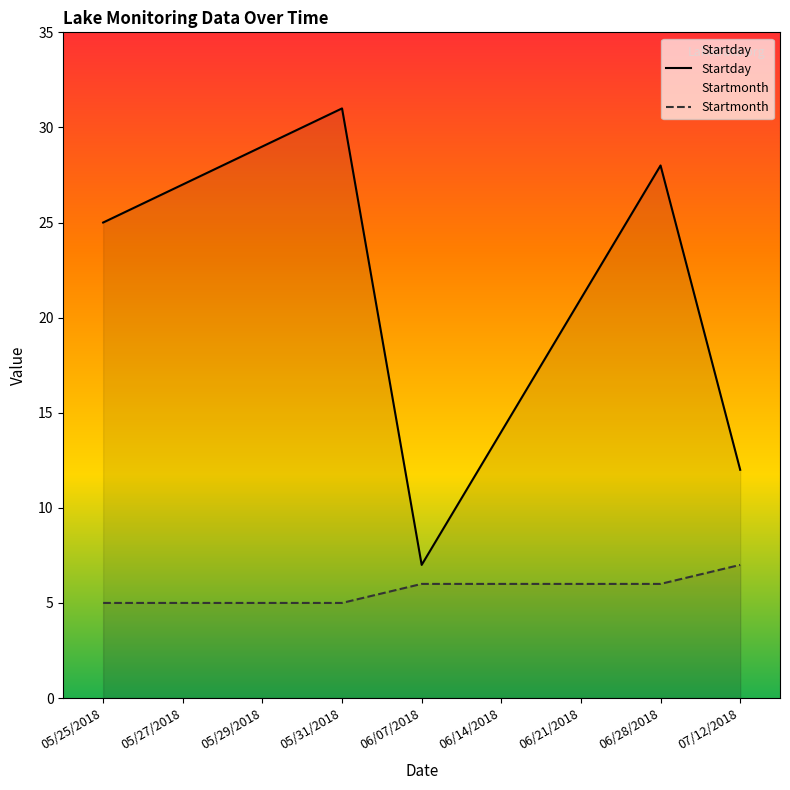

What is the maximum value shown in the chart?

31